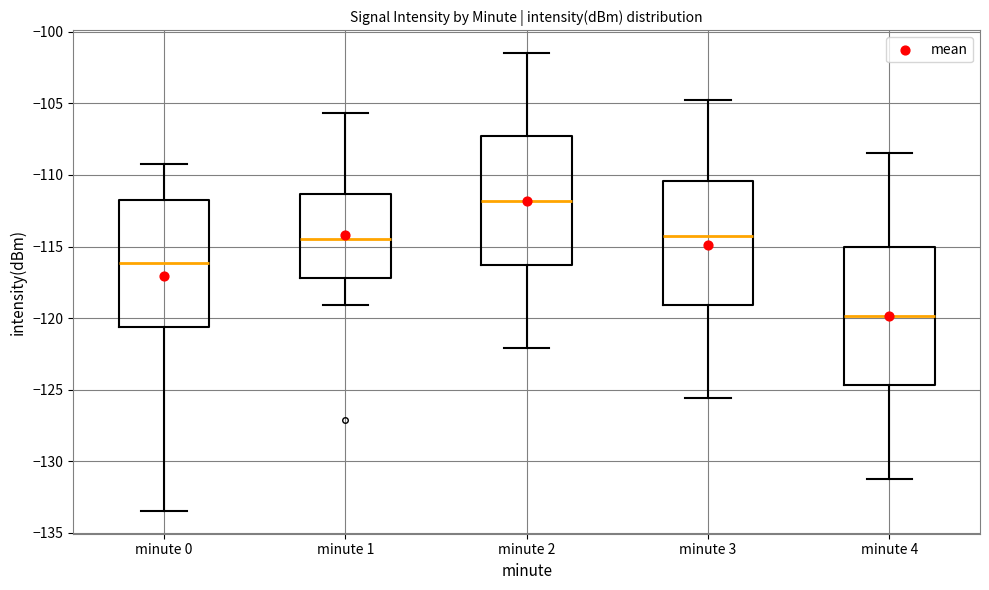

Which box's median line is the highest?

minute 2